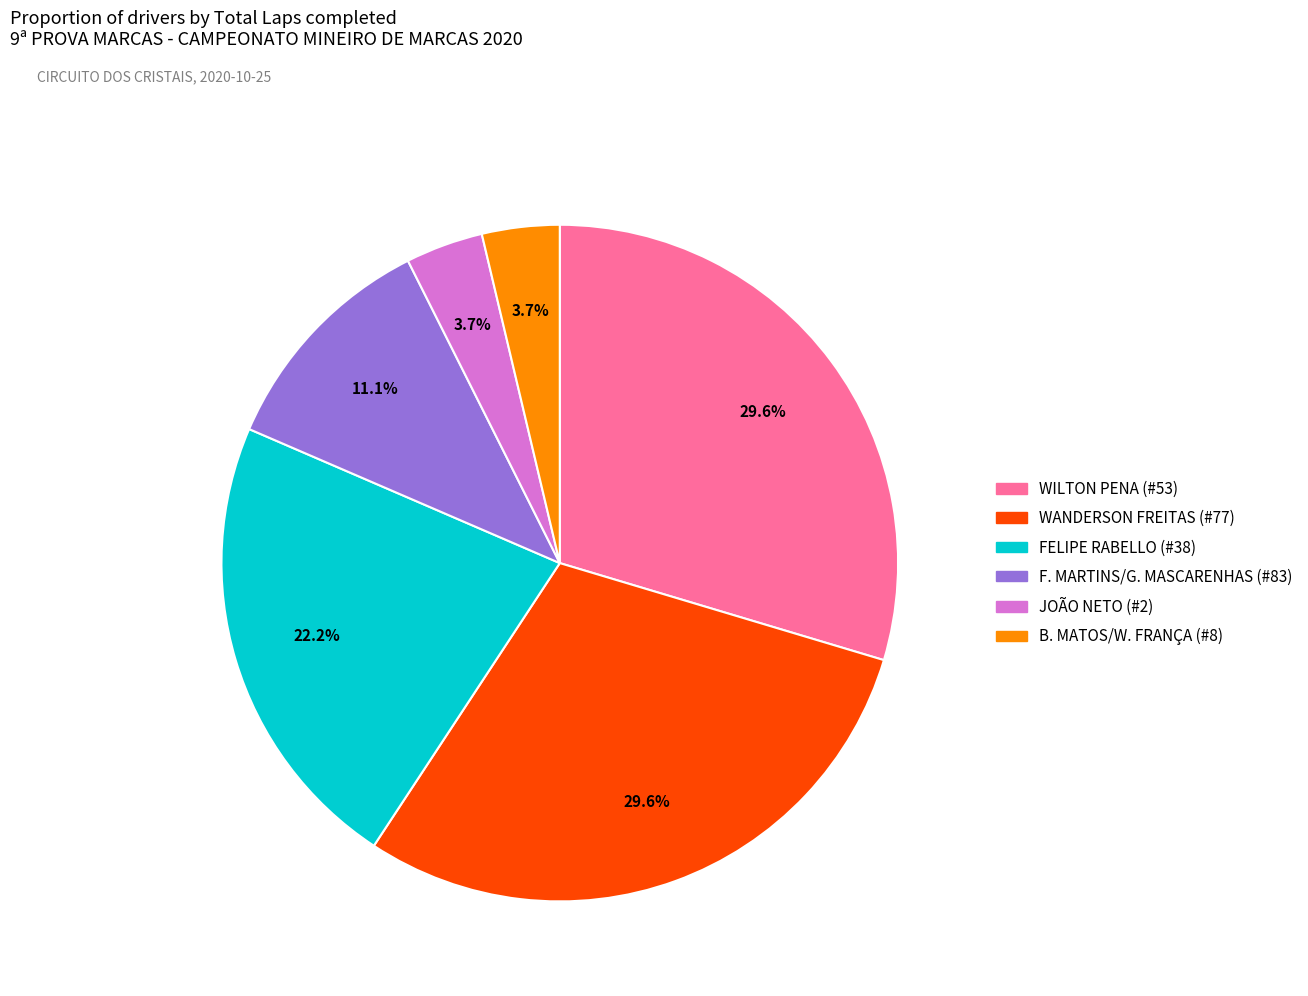

How many segments does this pie chart have?

6